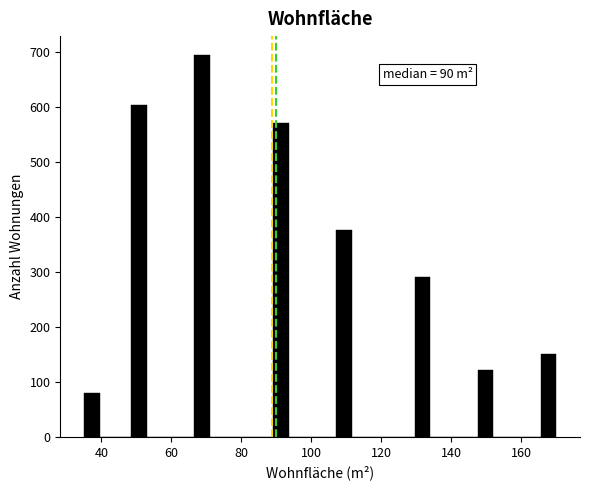

Read against the x-axis, roughly where is the centre of the tallest bar?

68